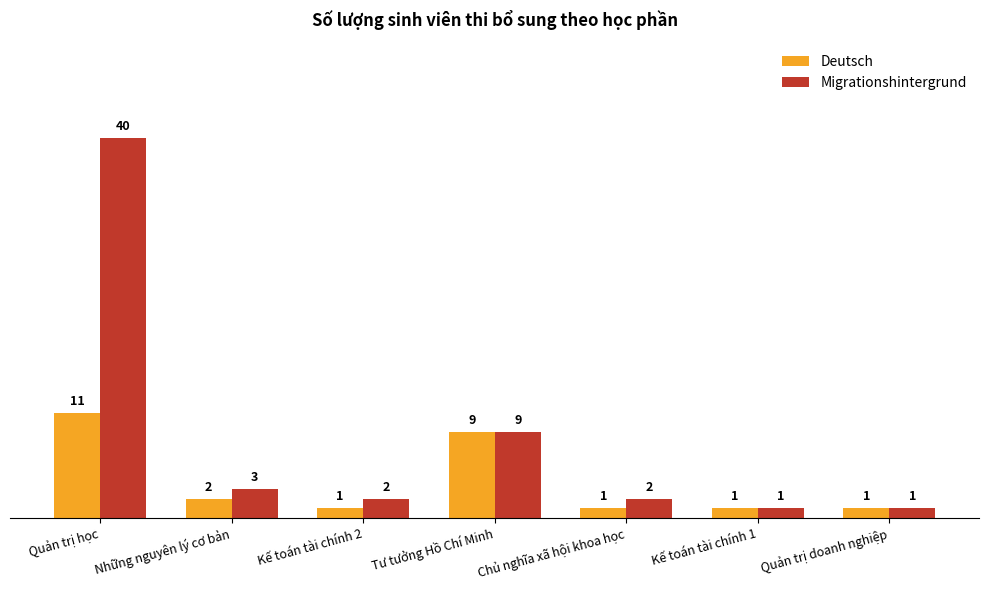

What are all the series names shown in the legend?

Deutsch, Migrationshintergrund